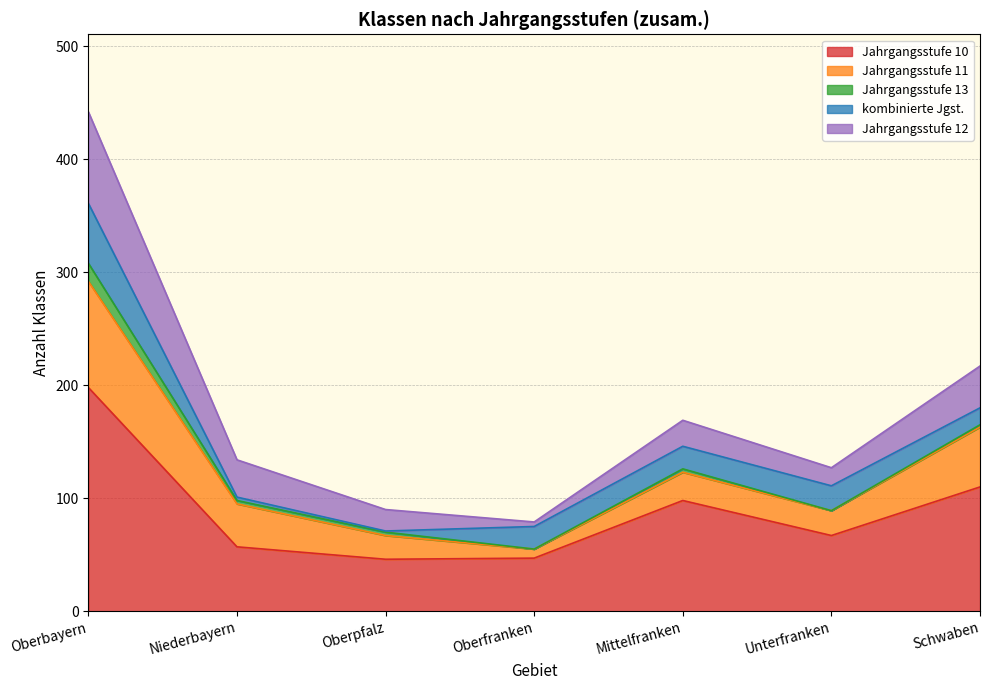

True or false: Jahrgangsstufe 10 has a value of 100 at Oberbayern.

False